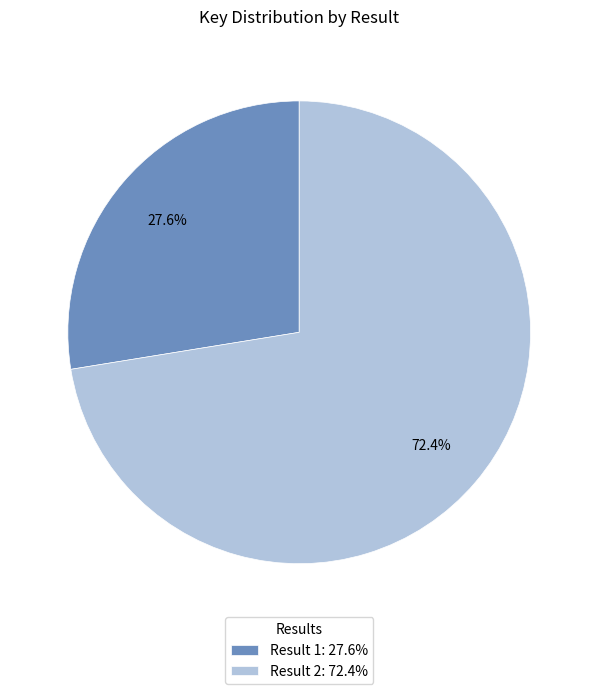

What is the majority slice?

Result 2: 72.4%